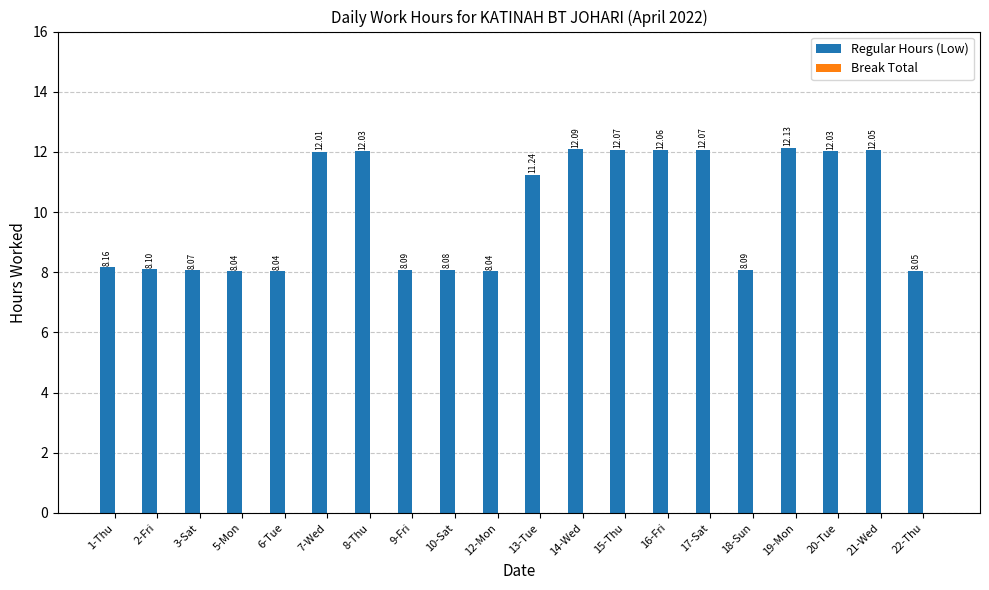

Which has a higher value, 3-Sat or 21-Wed?

21-Wed